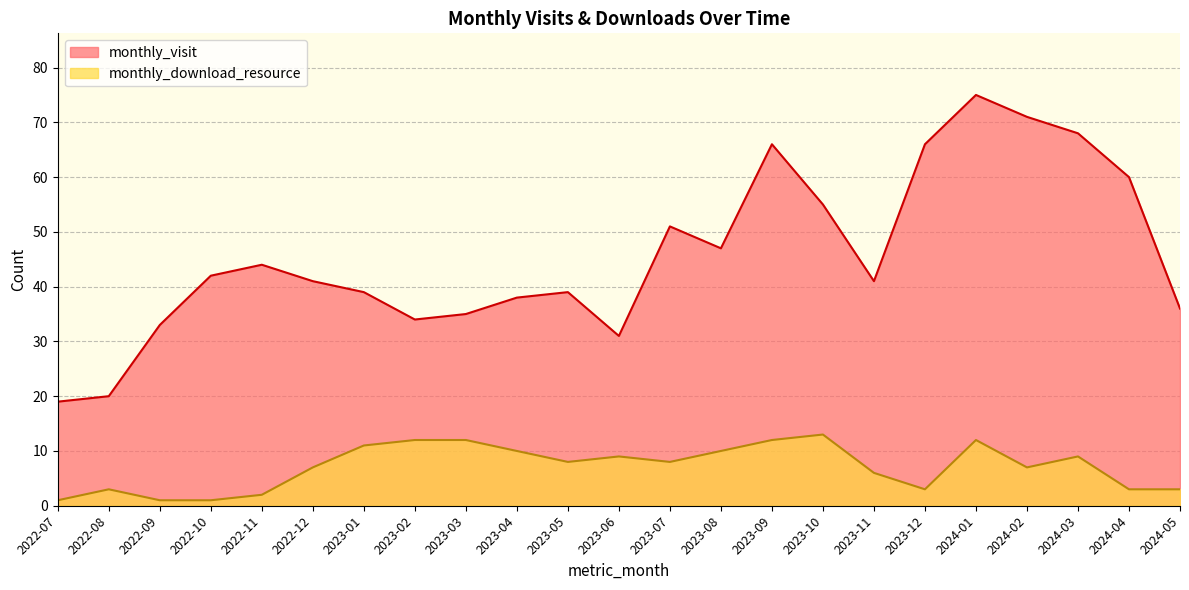

Which series has the largest range (max minus min)?

monthly_visit